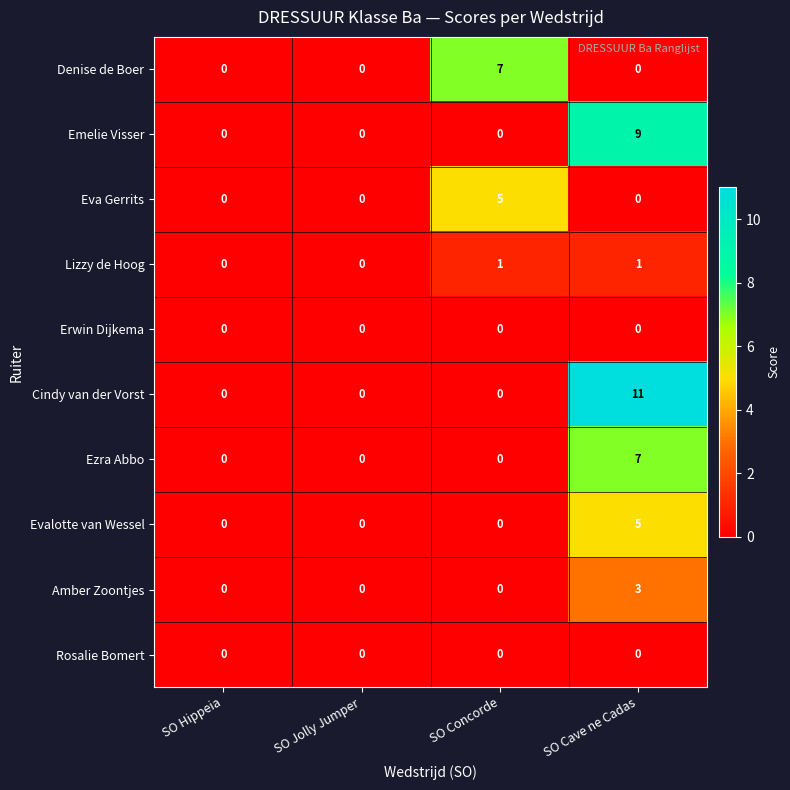

What is the difference between the maximum and minimum values in the Eva Gerrits series?

5